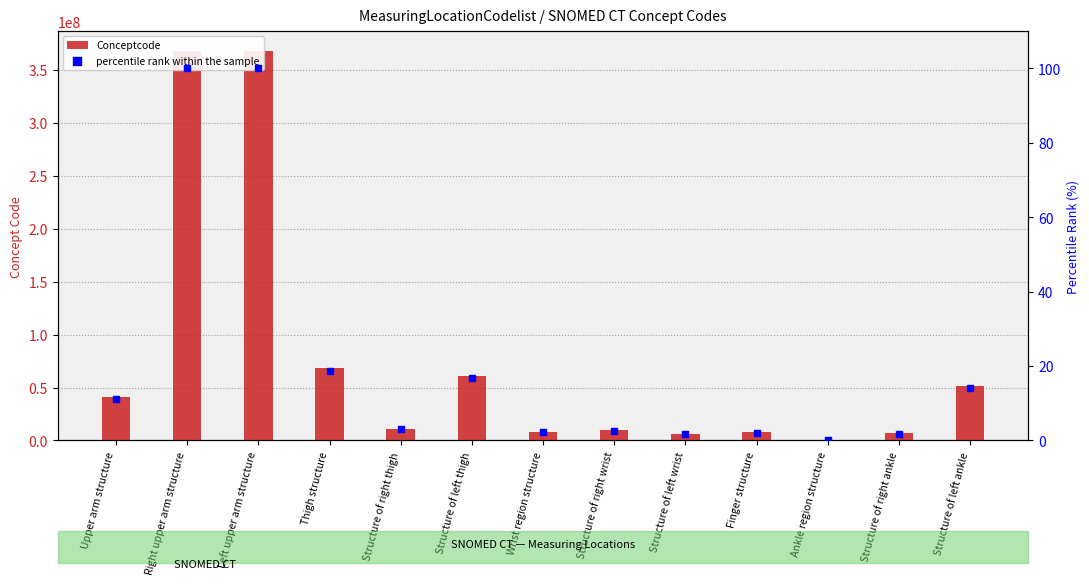

Which series reaches the minimum Y coordinate?

percentile rank within the sample